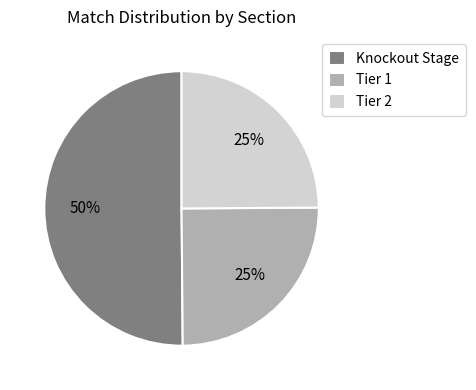

Is it true that Tier 1 is 25% of the pie?

True